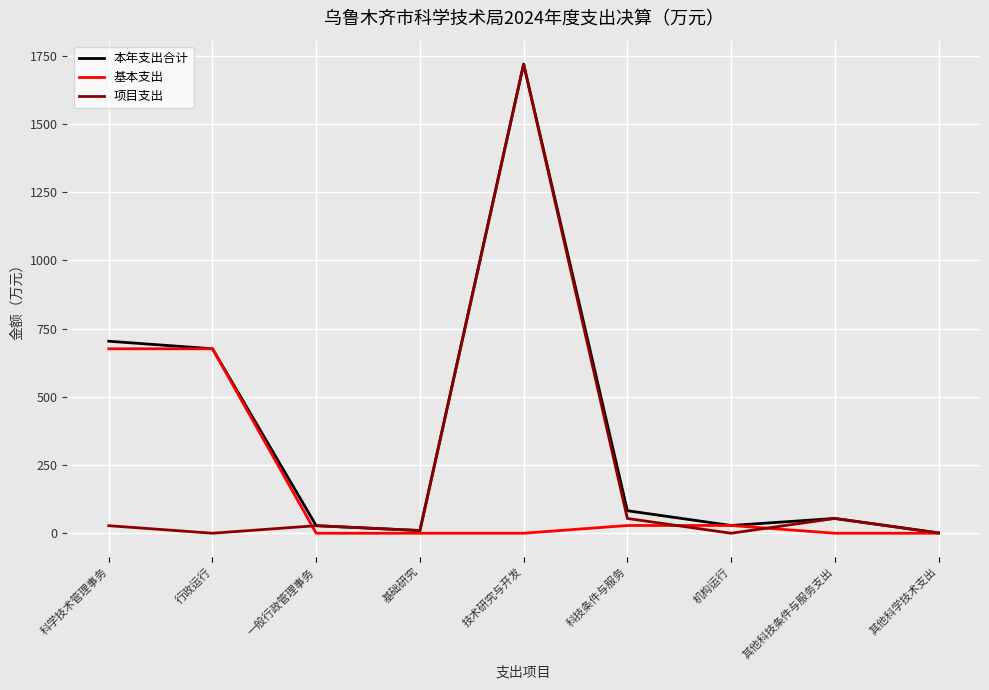

Which series has the largest total across all categories?

本年支出合计